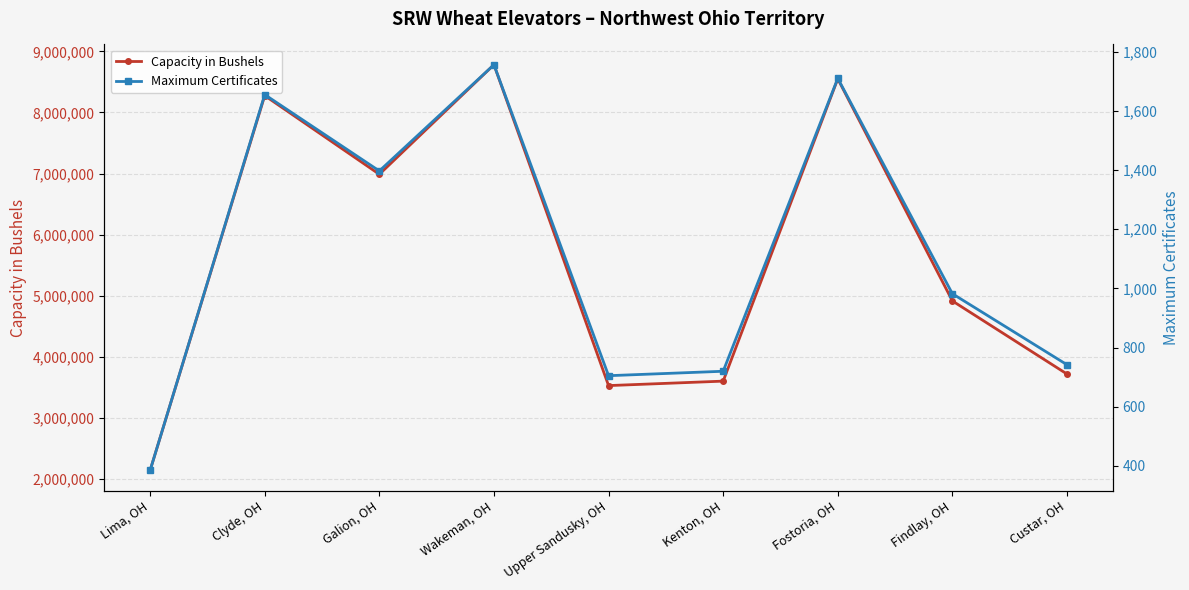

True or false: Maximum Certificates has a value of 395 at Upper Sandusky, OH.

False